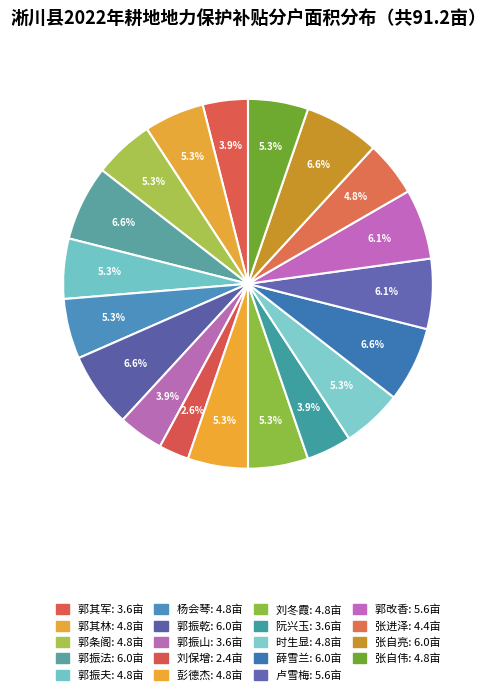

Count the number of slices in the pie.

19